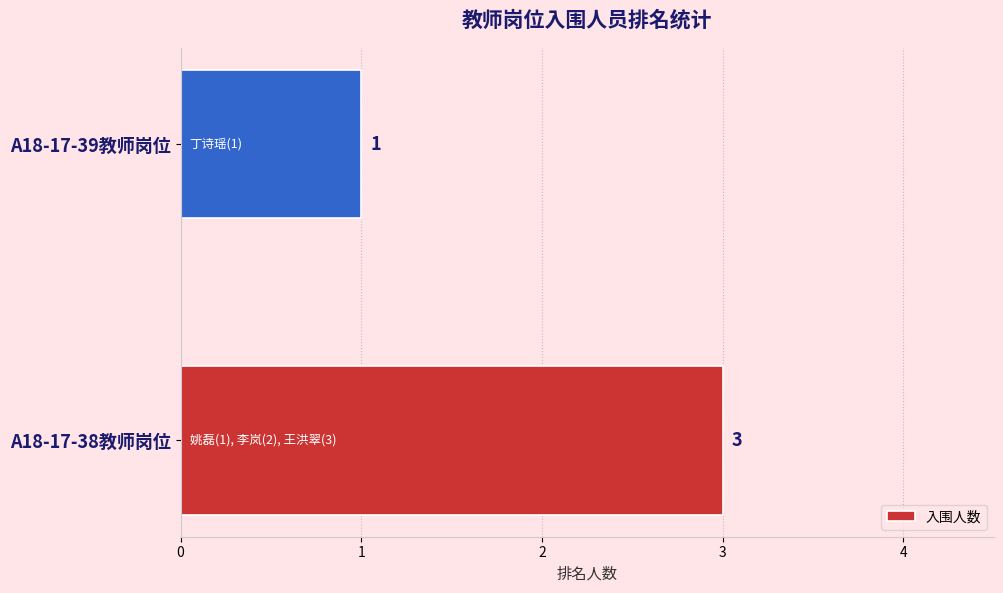

How many values are between 1 and 3?

2